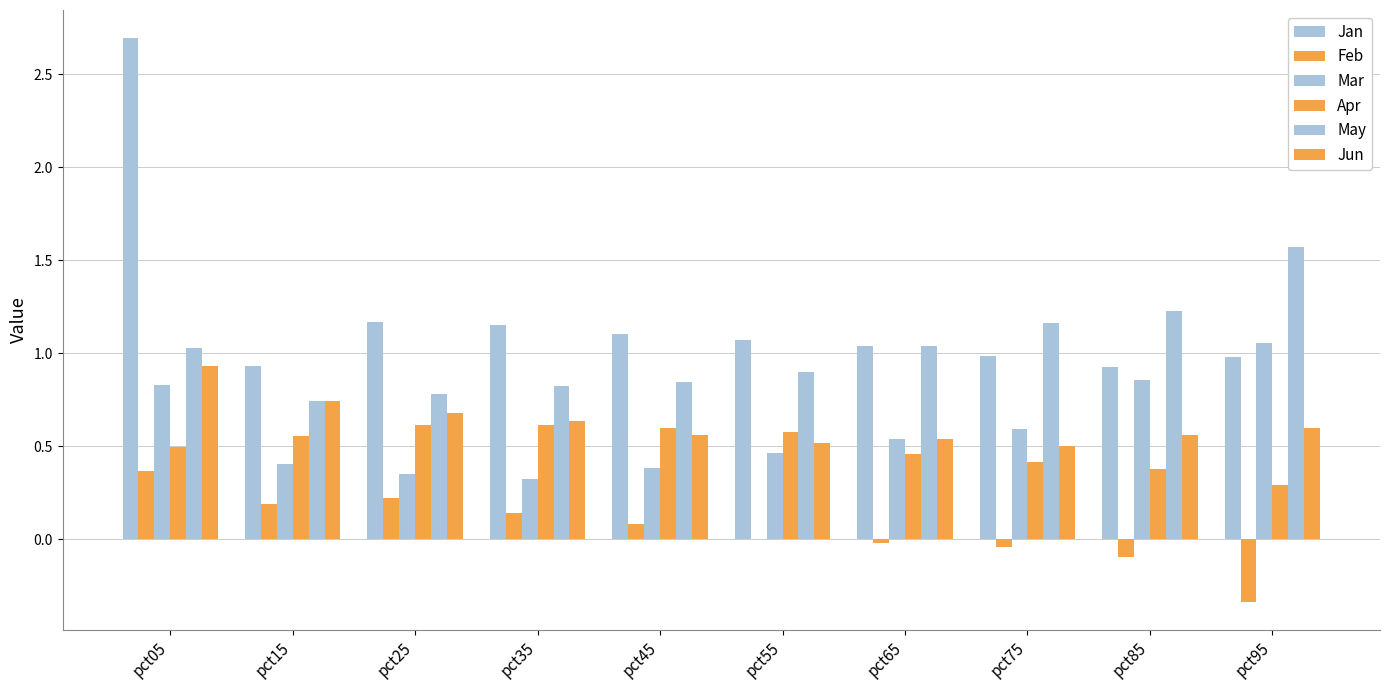

Count the number of categories in the chart.

10